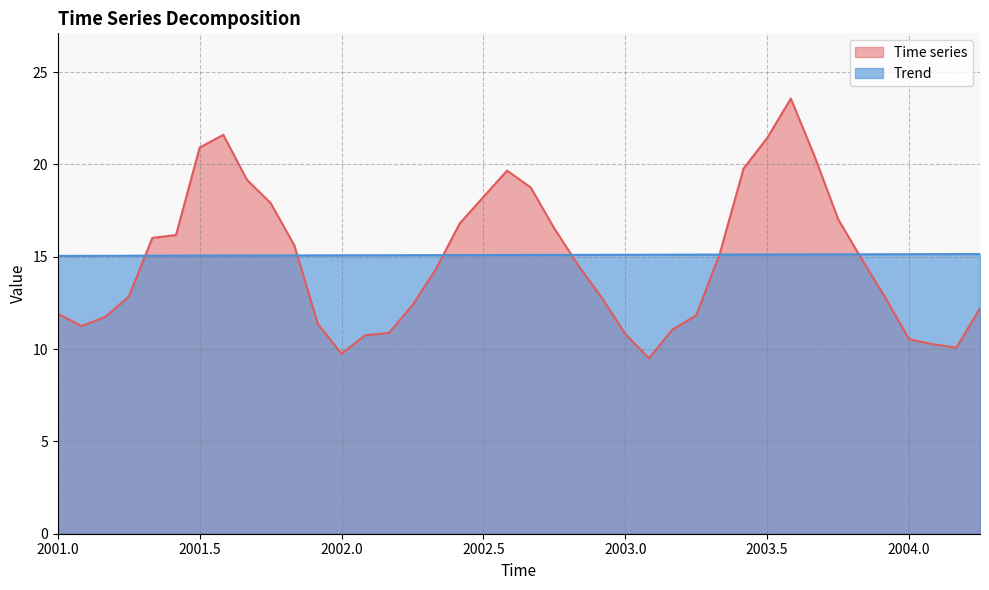

The Time series series shows 21.4 at 2003.5. True or false?

True